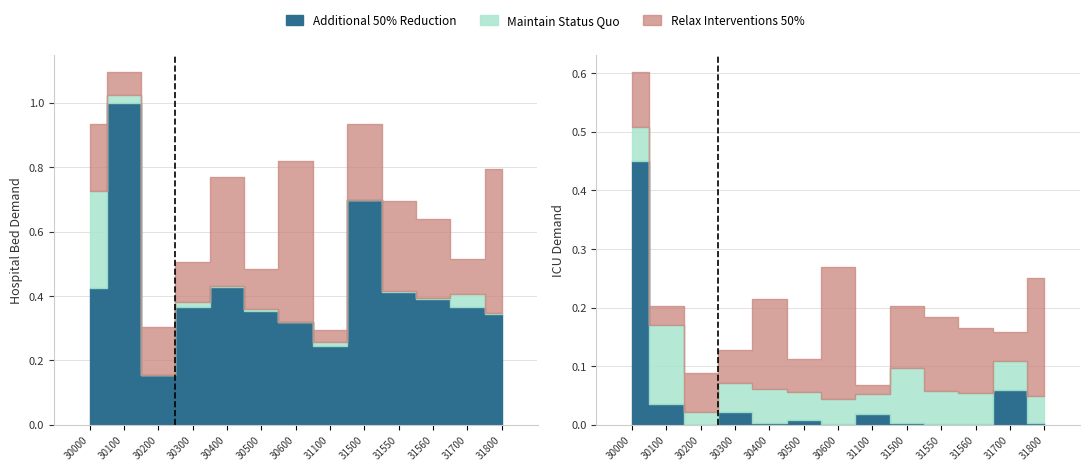

What is the difference between the Additional 50% Reduction values at 30200 and 31560?

0.2